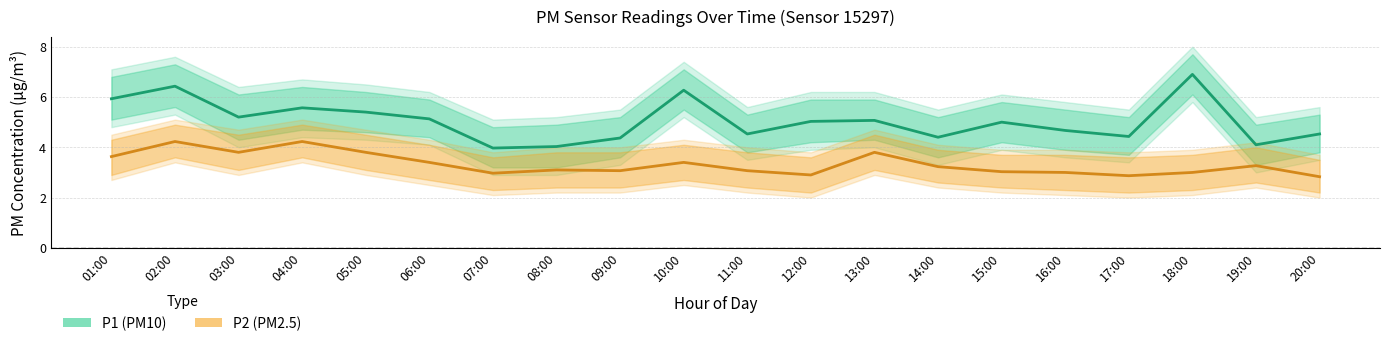

Is it true that P1_upper equals 5.8 at 15:00?

True